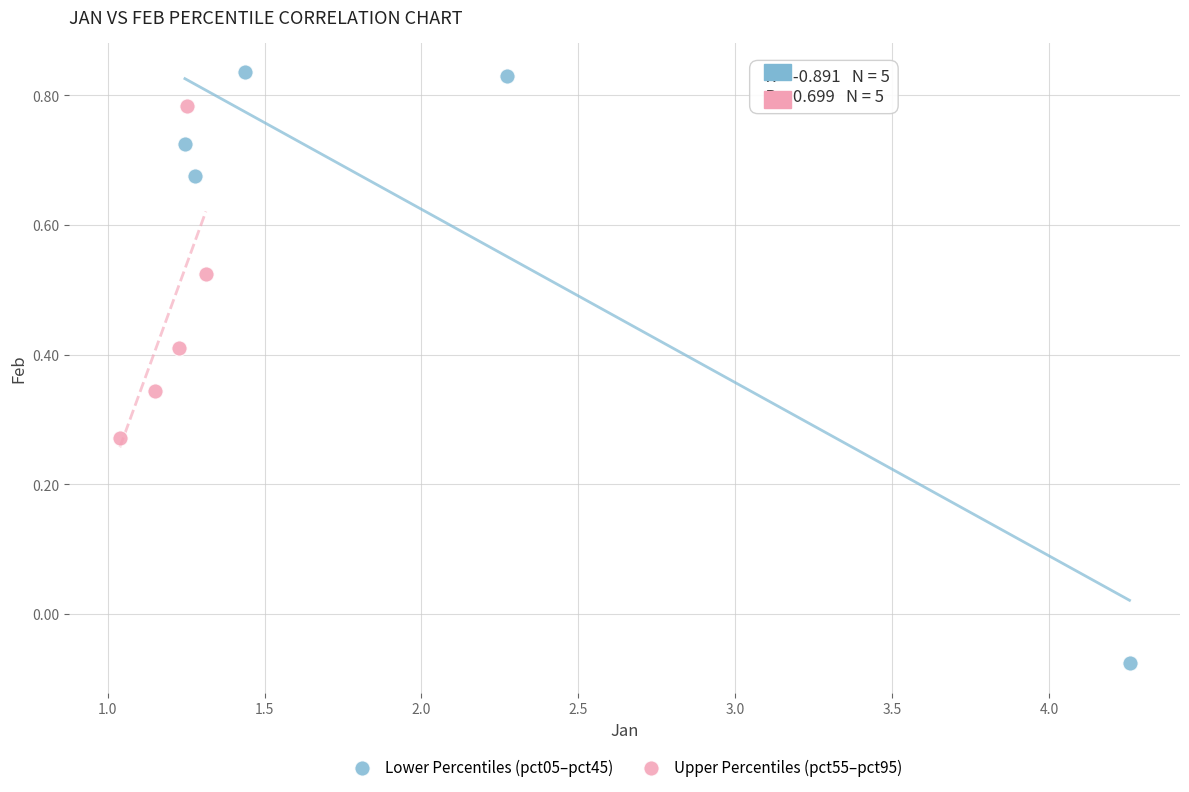

Which series reaches the minimum Y coordinate?

Lower Percentiles (pct05–pct45)